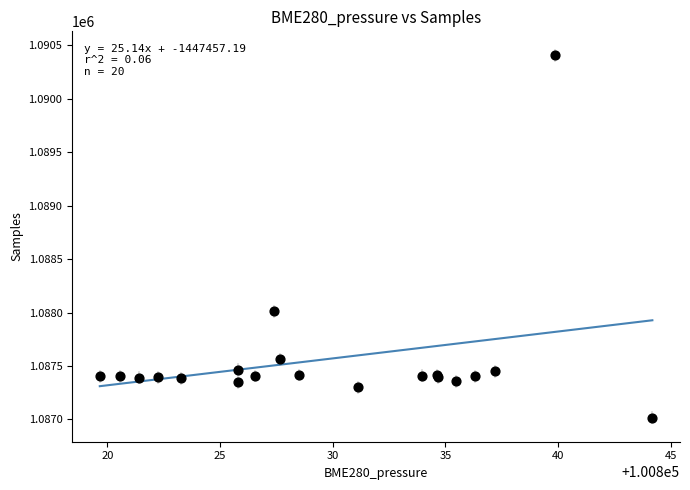

What Y value in the scatter plot is closest to 1088711?

1088012